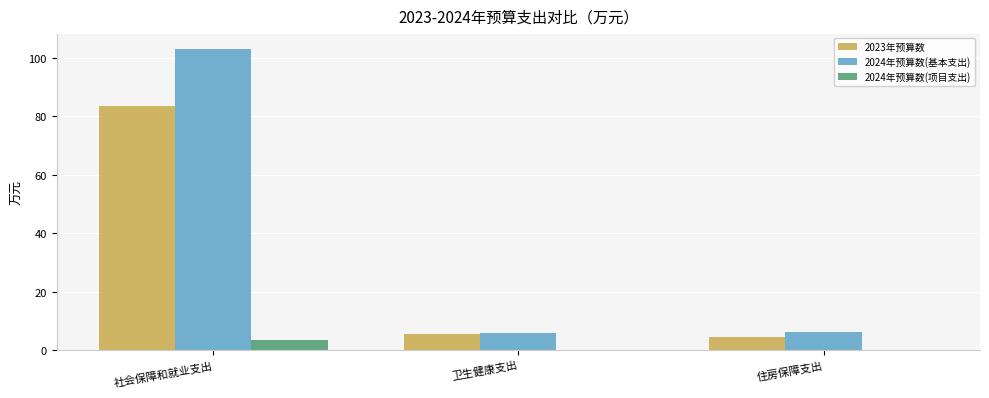

Which series has the widest spread of values?

2024年预算数(基本支出)